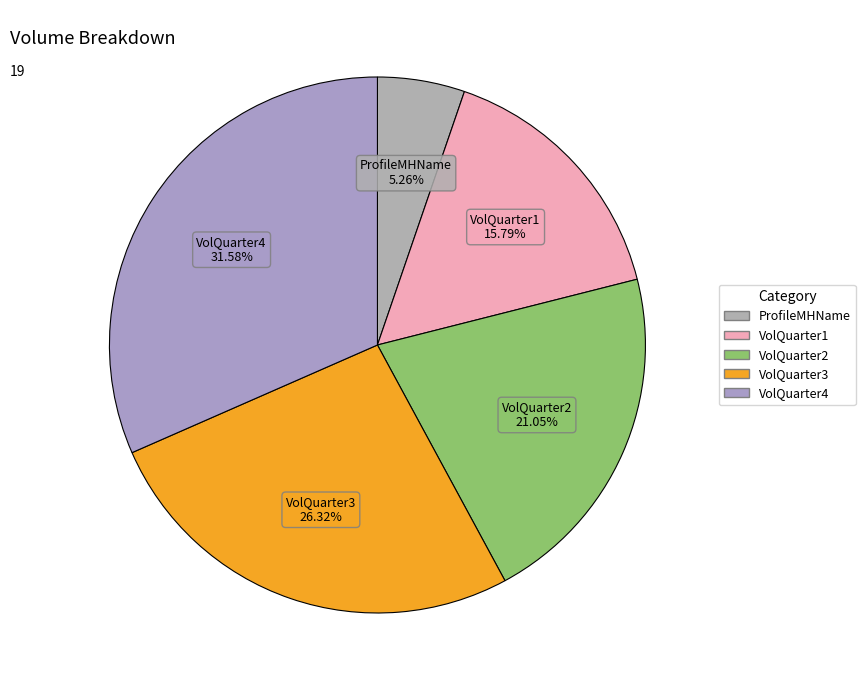

Count the number of slices in the pie.

5